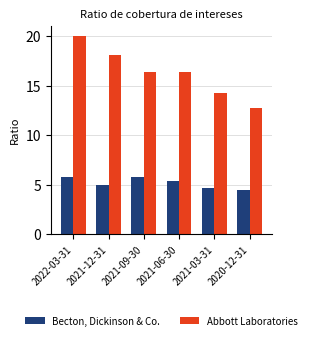

The Abbott Laboratories series shows 10.0 at 2021-09-30. True or false?

False